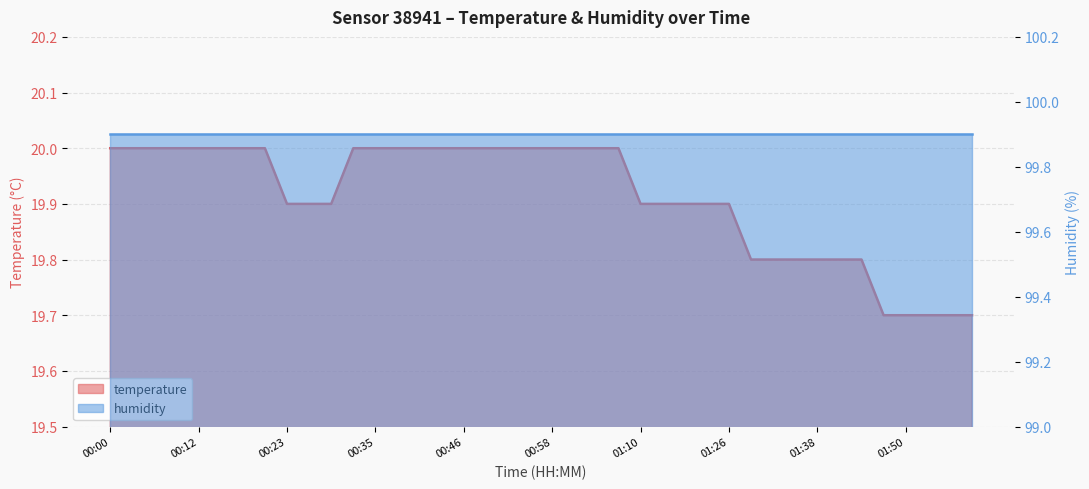

What is the value of the 5th point from the left?

20.0